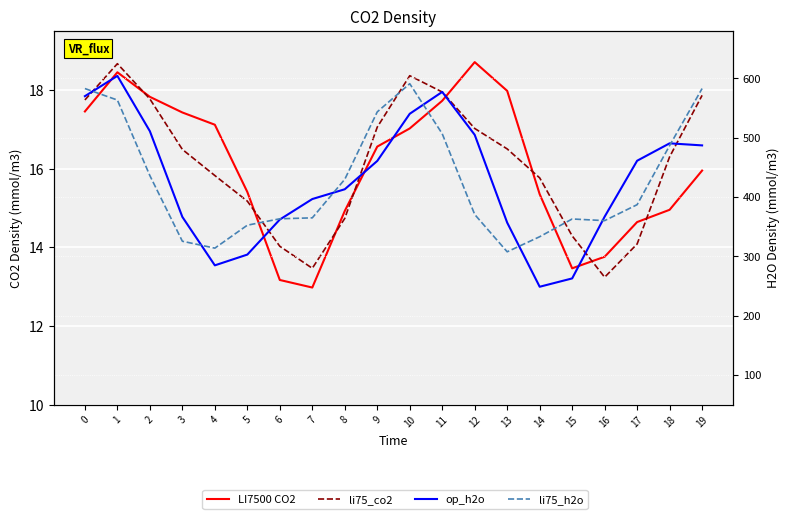

Which series has the largest total across all categories?

op_h2o